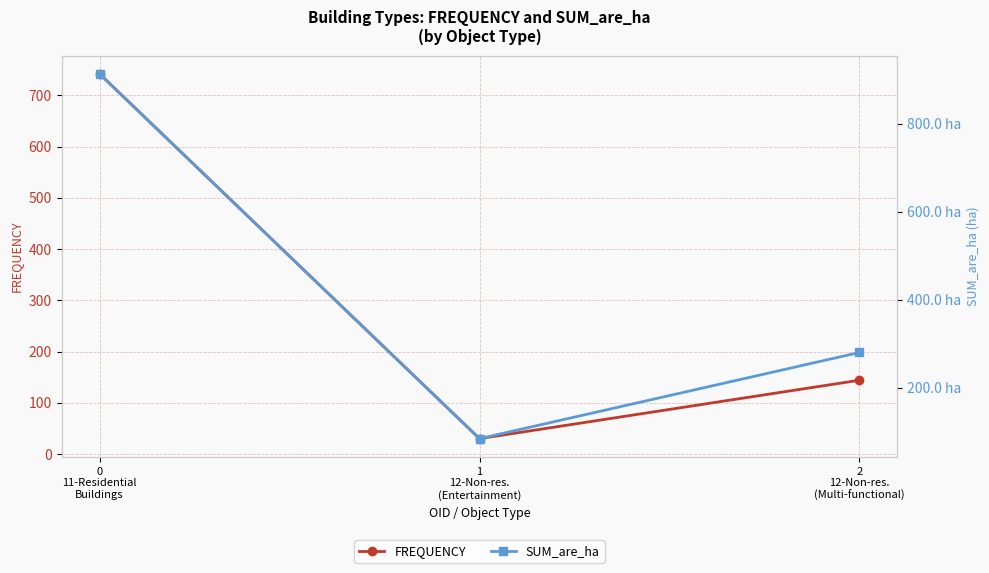

What is the difference between the FREQUENCY values at 1
12-Non-res.
(Entertainment) and 2
12-Non-res.
(Multi-functional)?

114